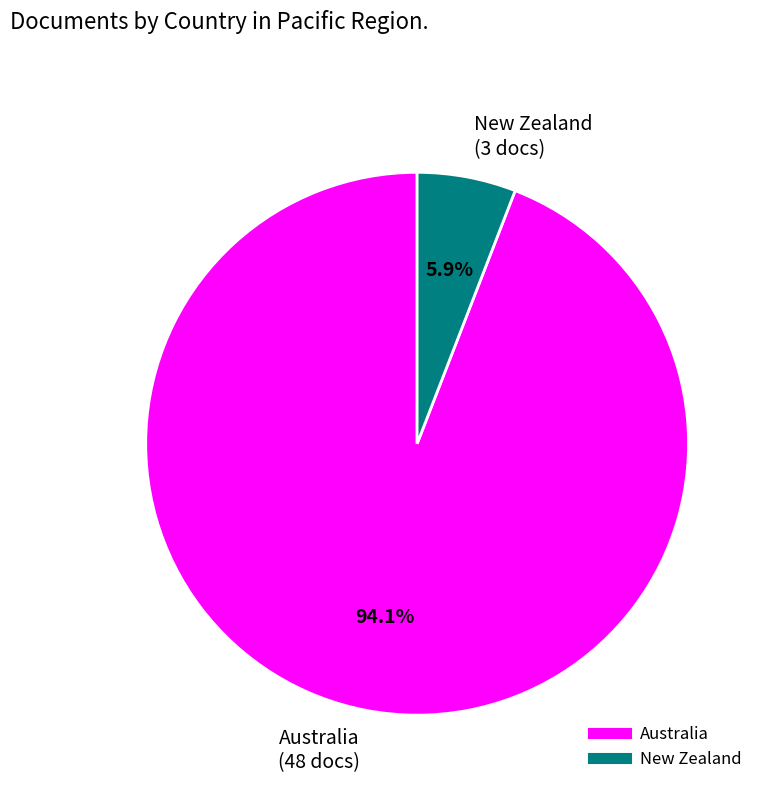

Does any single category account for the majority?

Yes